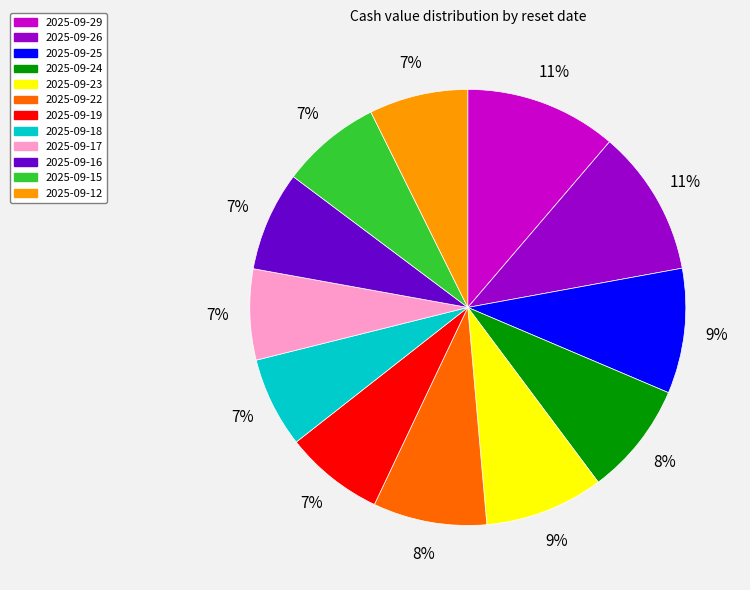

Between 2025-09-17 and 2025-09-22, which is larger?

2025-09-22